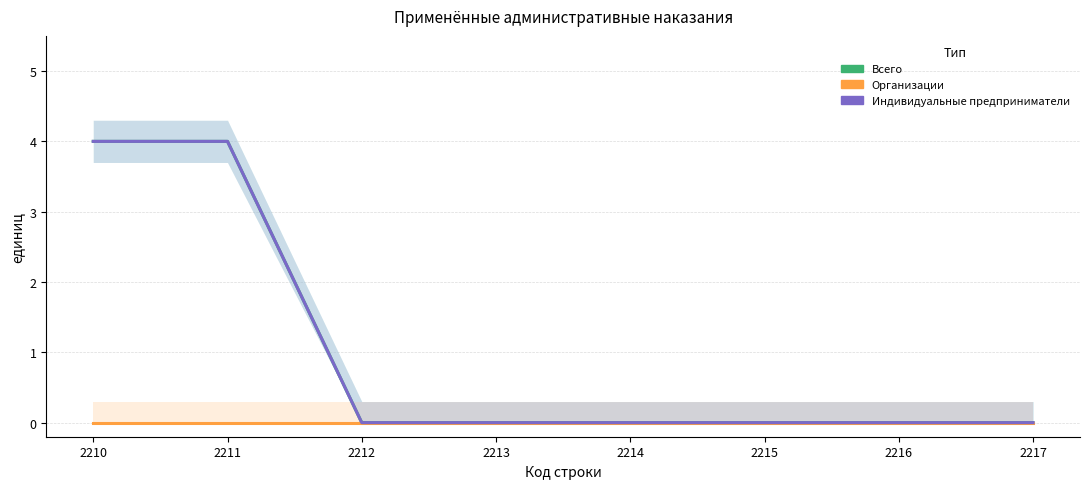

True or false: Индивидуальные предприниматели and Всего cross at least once.

False